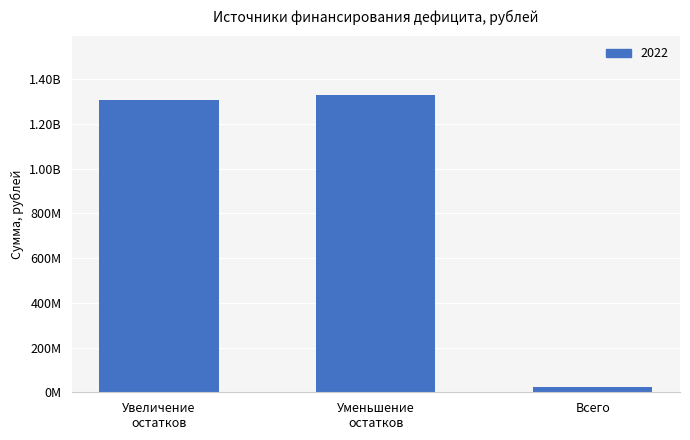

Count the number of categories in the chart.

3